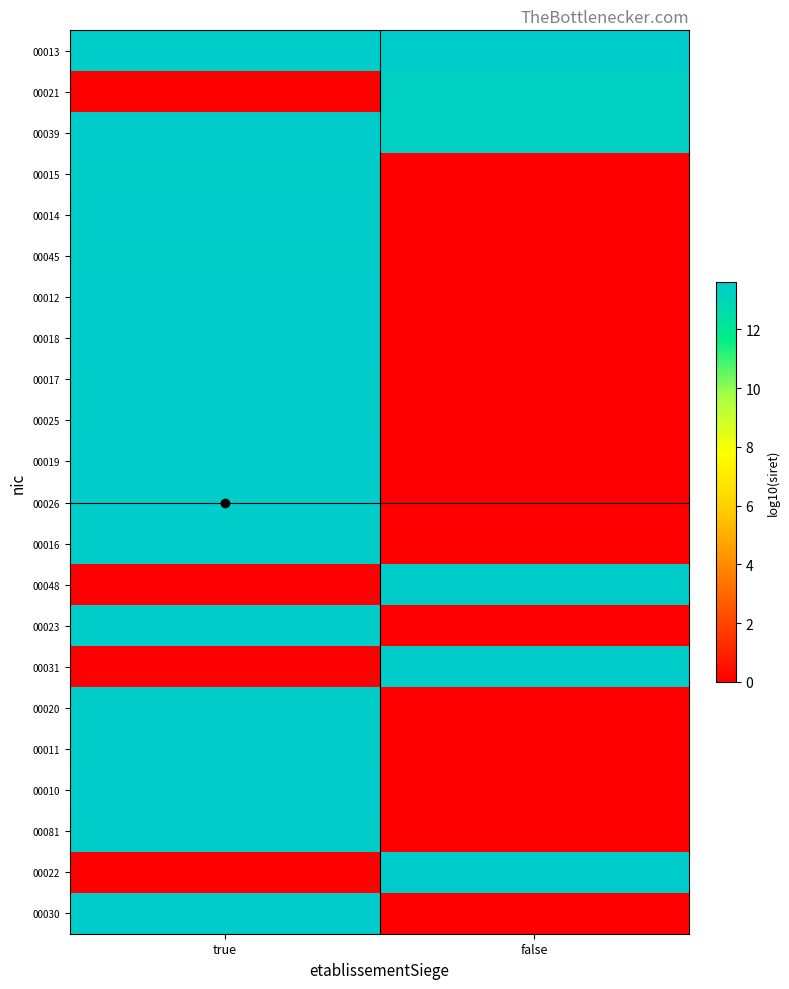

Which category has the lowest value across all series?

true